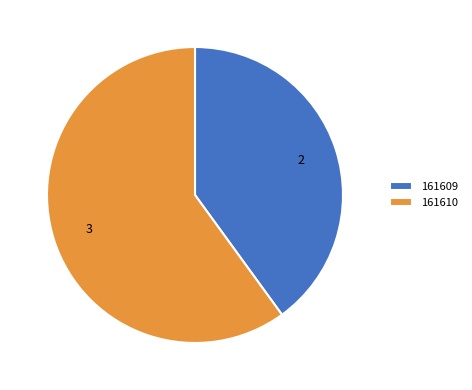

Which category accounts for the majority?

161610